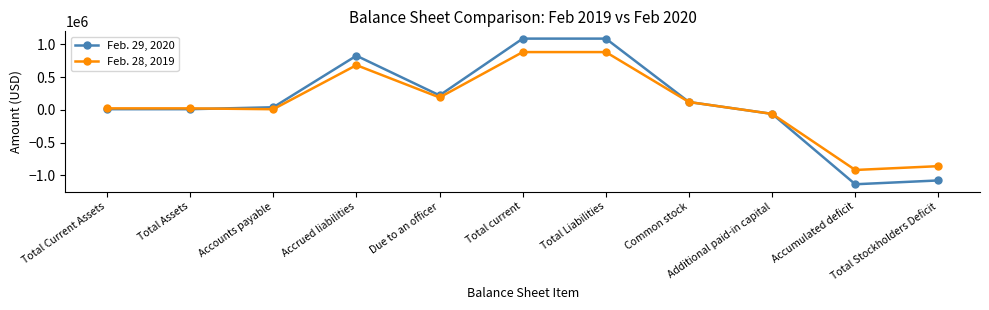

True or false: Feb. 28, 2019 has a value of -860533 at Total Stockholders Deficit.

True